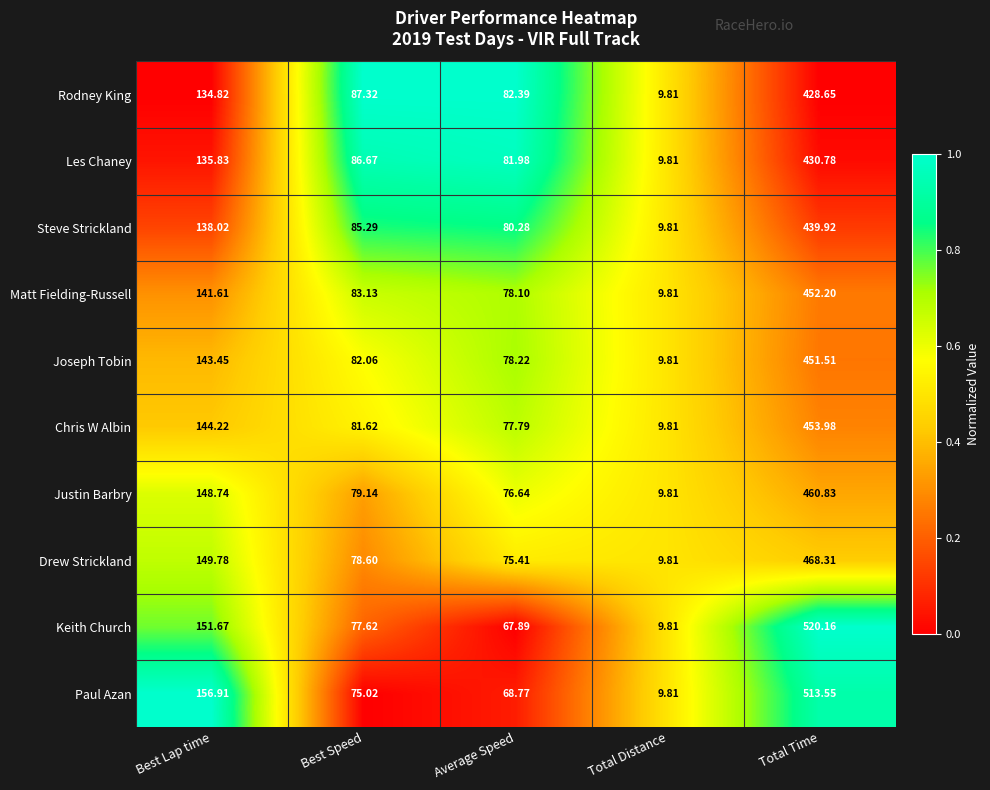

Which series changed the most between Best Lap time and Total Time?

Keith Church